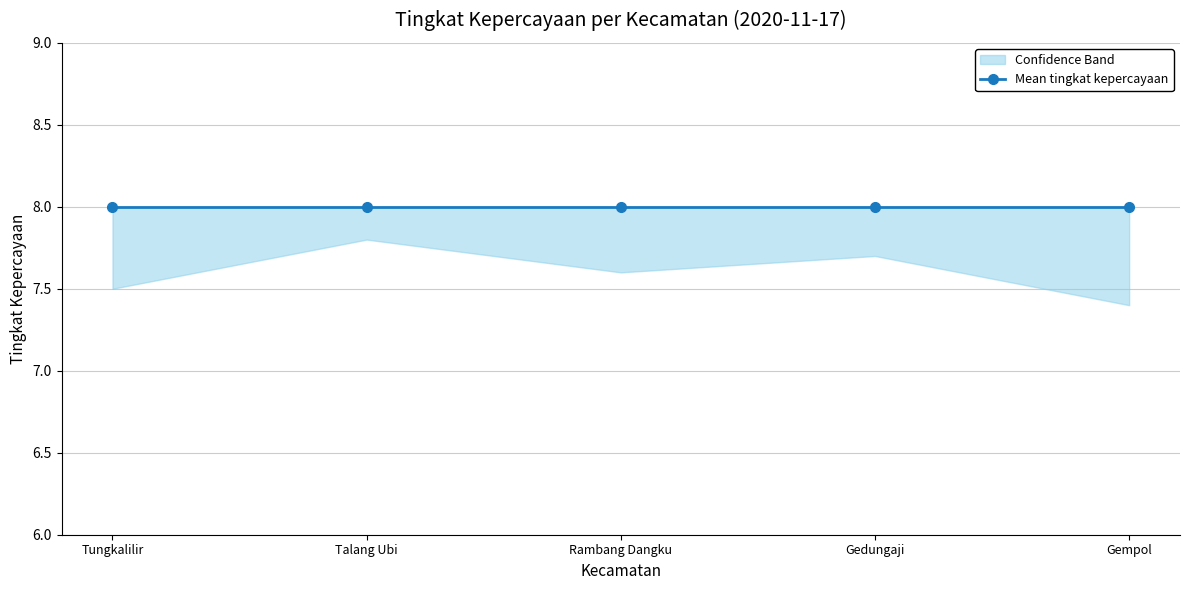

Which series has the largest total across all categories?

tingkat kepercayaan